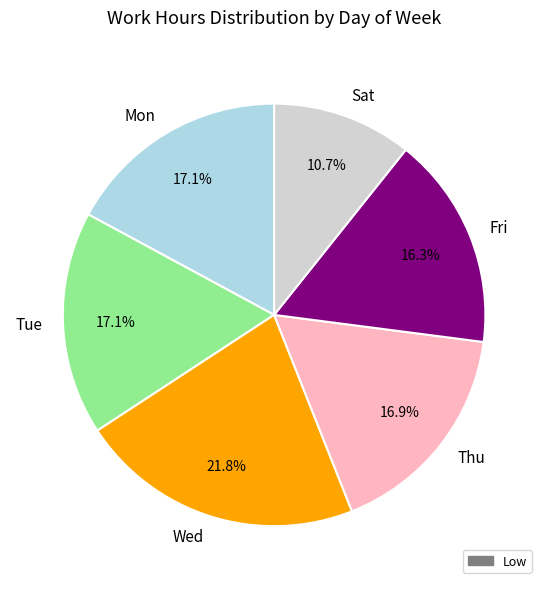

Is there any slice that represents more than half of the pie?

No